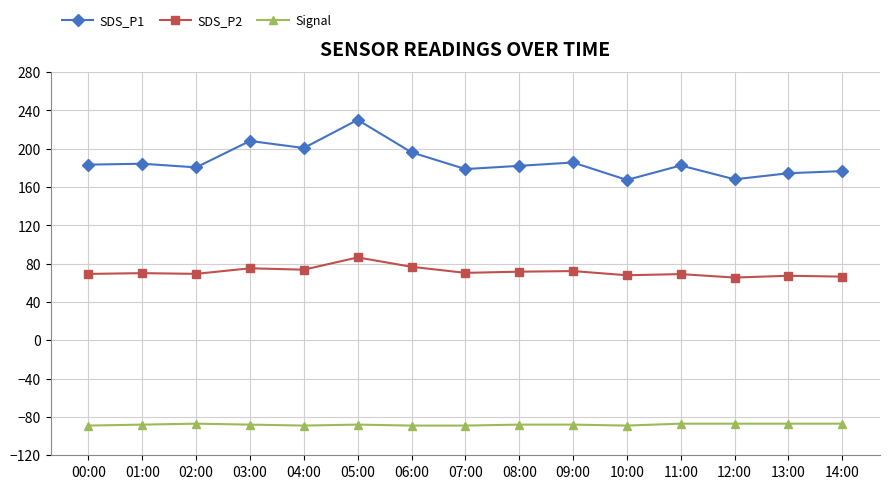

Rank the series by their maximum value, from highest to lowest.

SDS_P1, SDS_P2, Signal